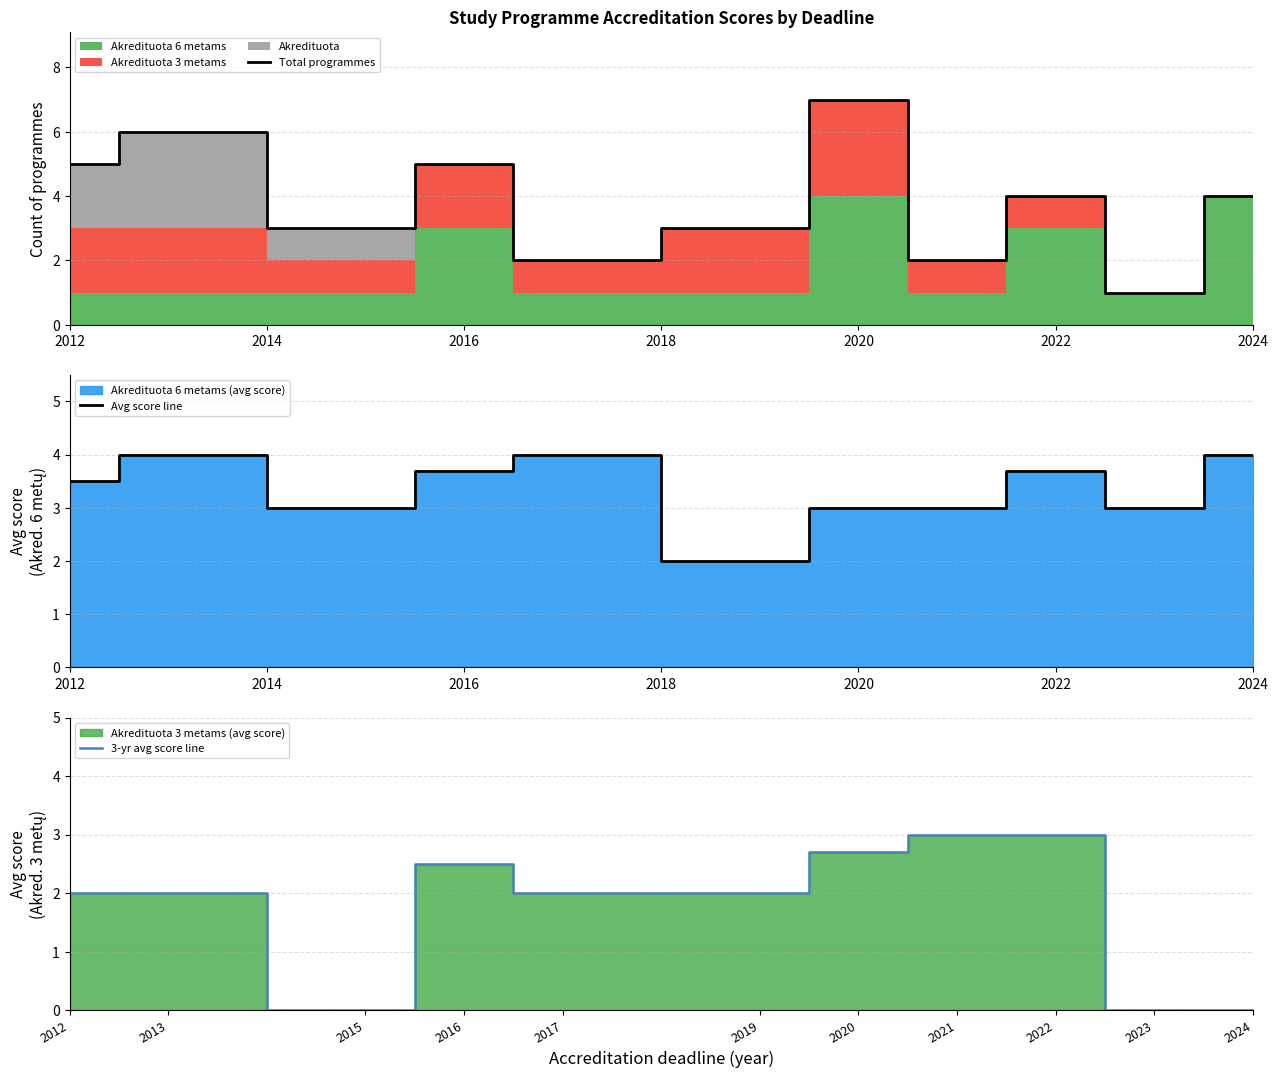

Which category has the highest value in the Total programmes series?

2020